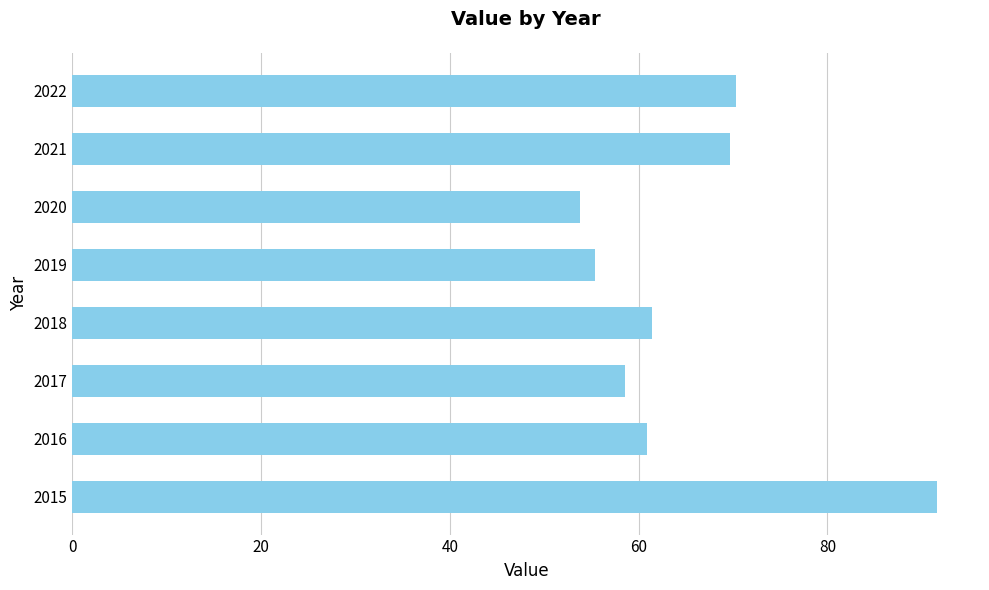

How many bars are there in total?

8